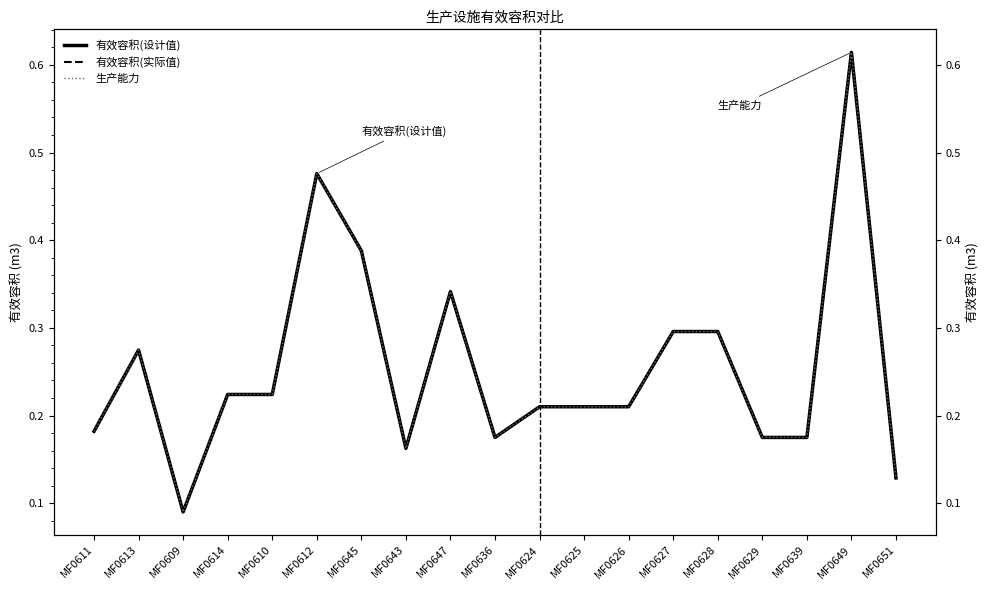

How many interior local valleys does the 生产能力 series have?

3